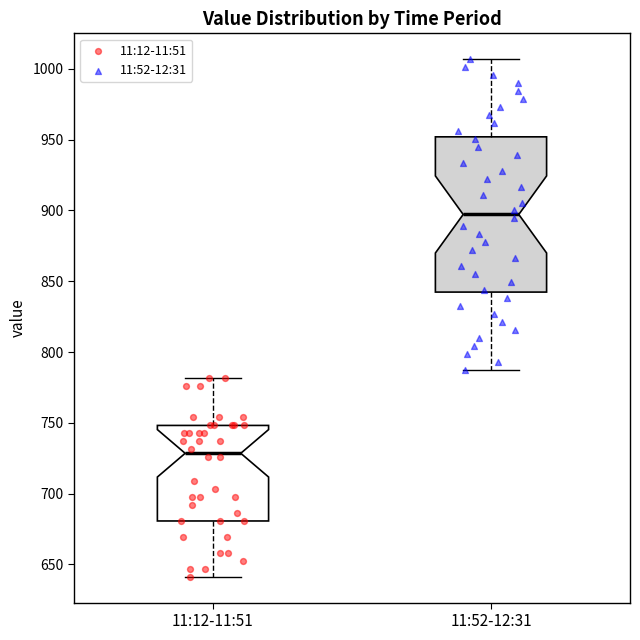

Reading left to right, read every box against the y-axis: the position of its median line, the range the box covers, and the ends of its whiskers. The values are not printed on the chart, so give them approximately, as read against the axis.

11:12-11:51: median 730, box 680 to 750, whiskers 640 to 780
11:52-12:31: median 895, box 840 to 950, whiskers 790 to 1005